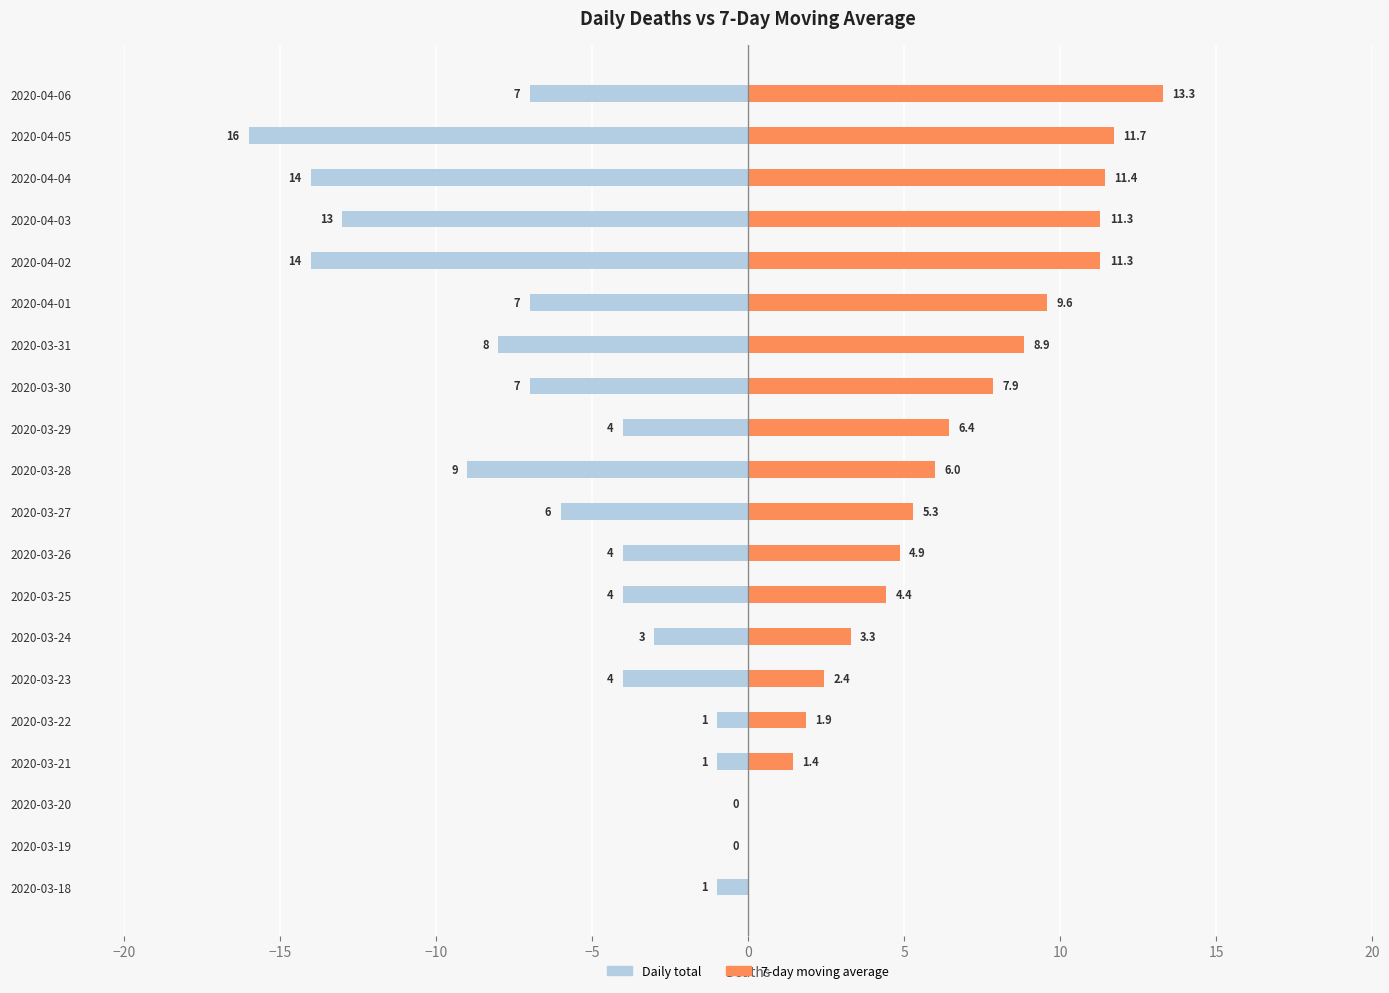

How many series are shown in this chart?

2